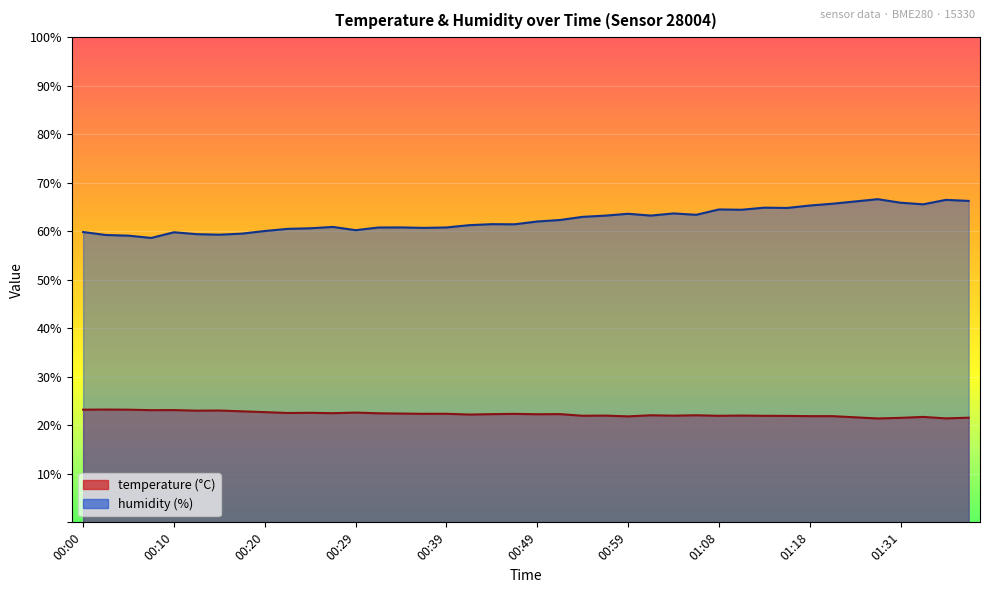

What is the sum of the humidity values at 01:16 and 00:05?

123.9